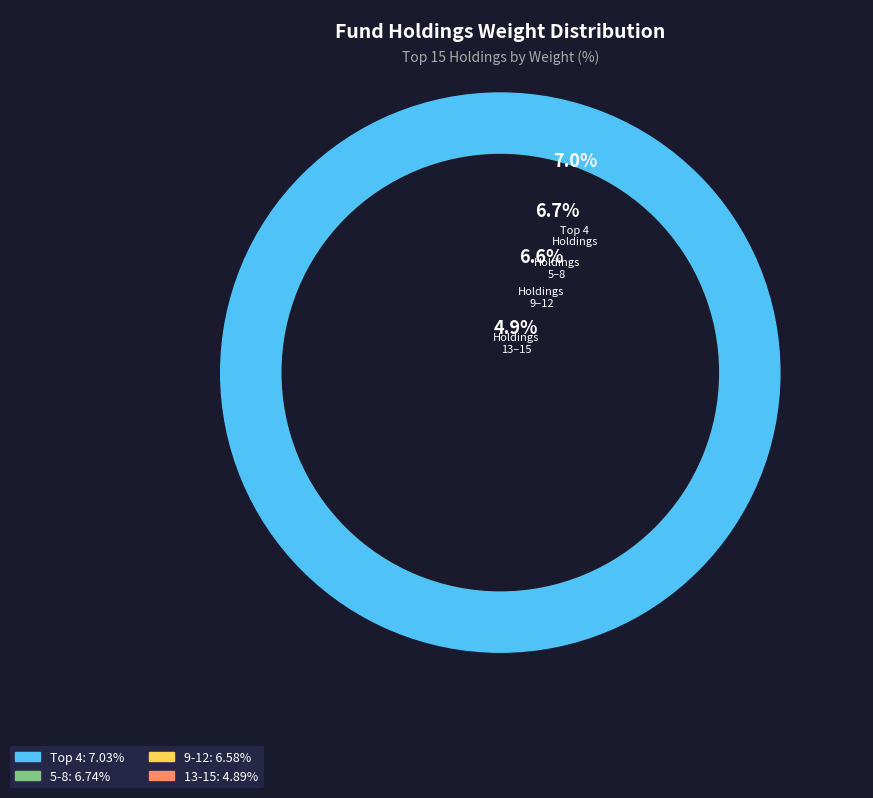

The MONGODB INC slice represents 16% of the pie. True or false?

False